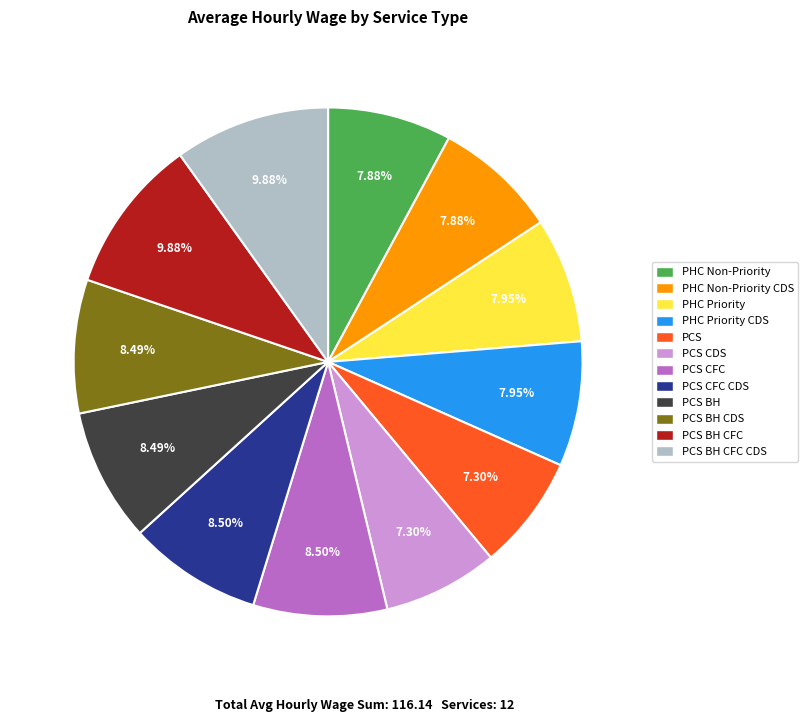

Is there a majority slice in this chart?

No